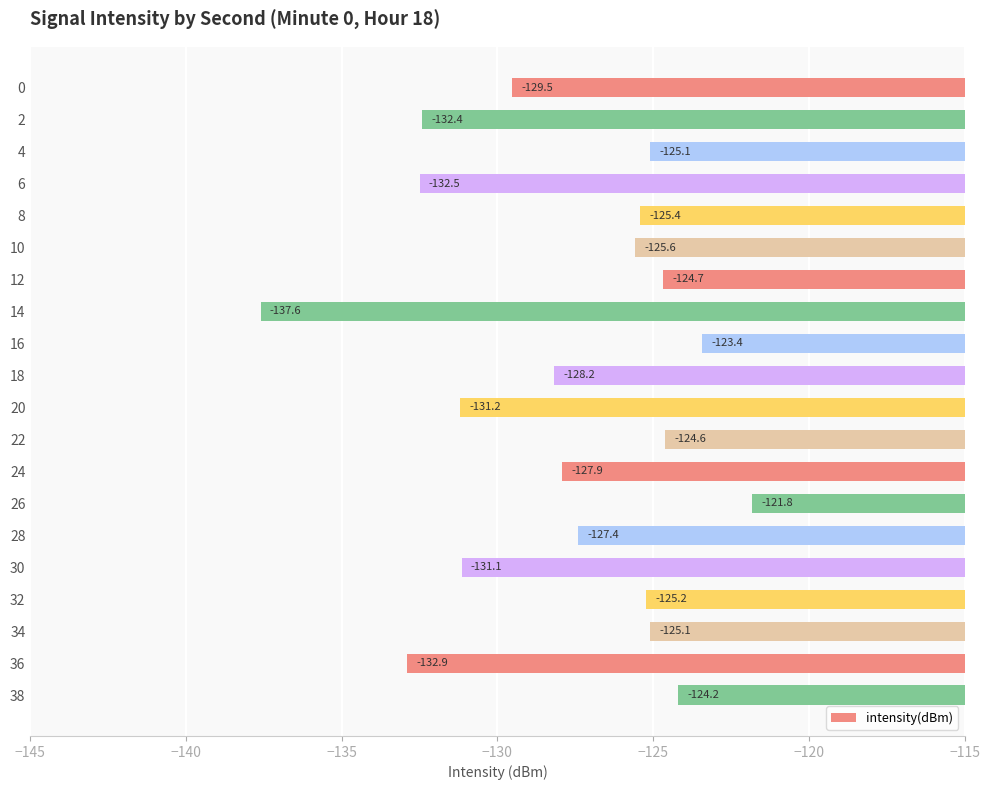

Reading top to bottom, extract all data points from this chart.

0=-129.5	2=-132.4	4=-125.1	6=-132.5	8=-125.4	10=-125.6	12=-124.7	14=-137.6	16=-123.4	18=-128.2	20=-131.2	22=-124.6	24=-127.9	26=-121.8	28=-127.4	30=-131.1	32=-125.2	34=-125.1	36=-132.9	38=-124.2